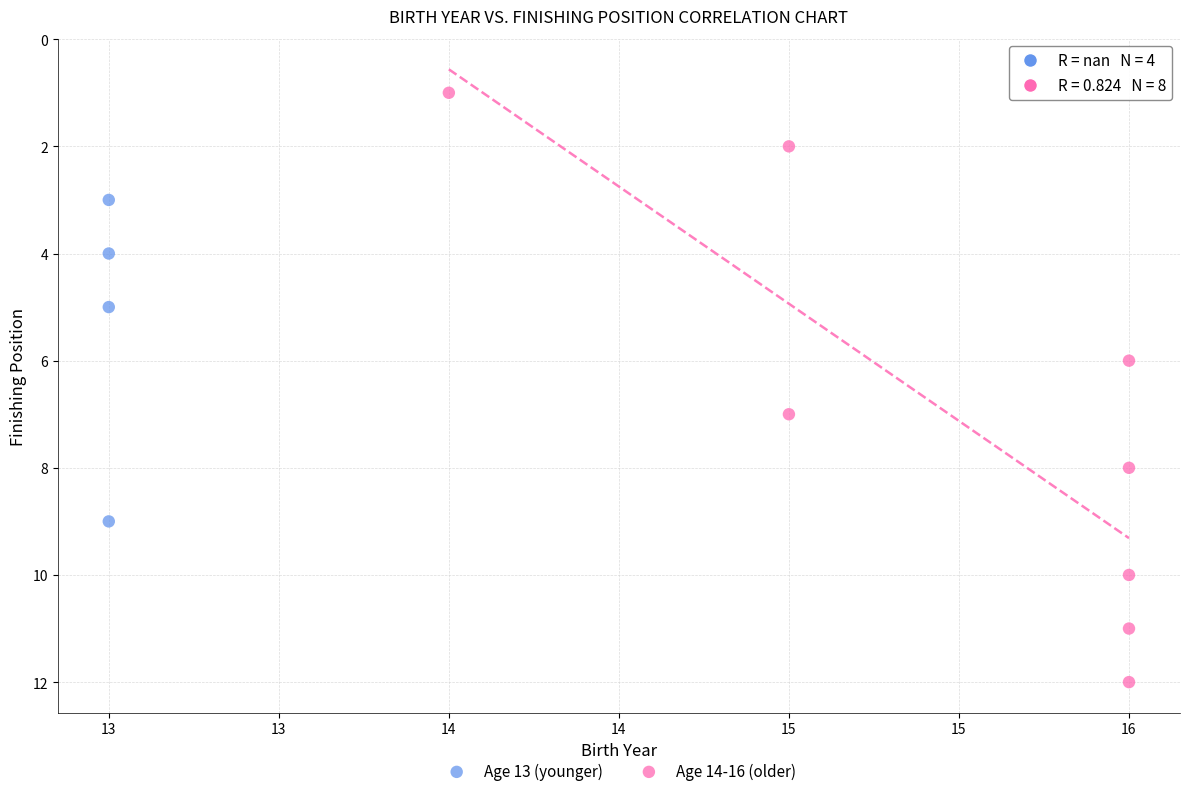

Which series contains the lowest Y value?

Age 14-16 (older)